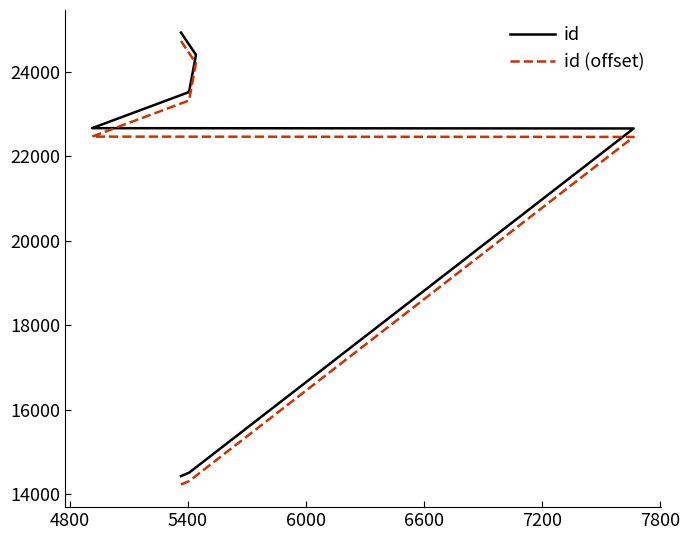

What is the label of the 6th point from the left?

7200